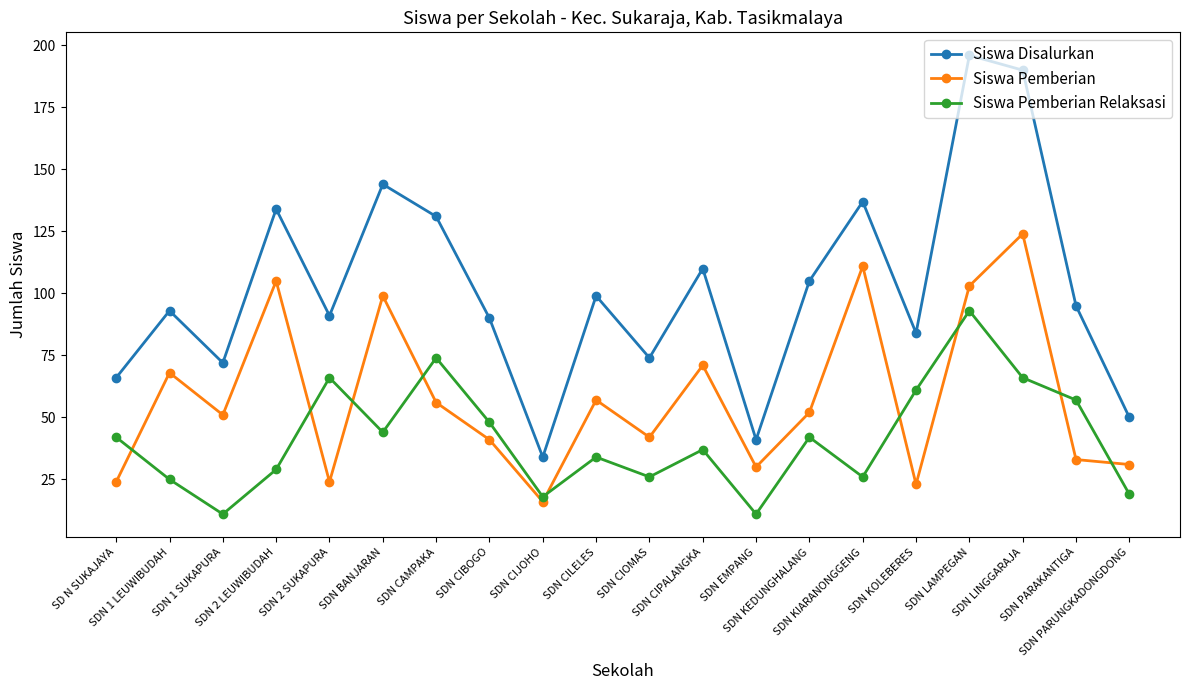

After their last crossing, which series has the higher values: Siswa Pemberian or Siswa Pemberian Relaksasi?

Siswa Pemberian